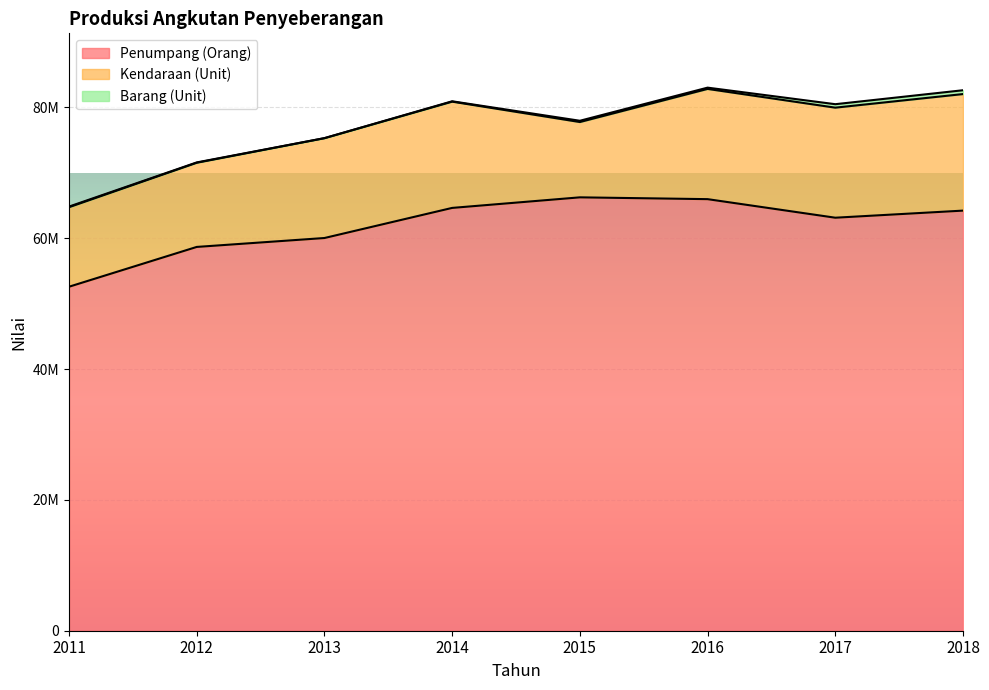

How many lines are shown in the chart?

3